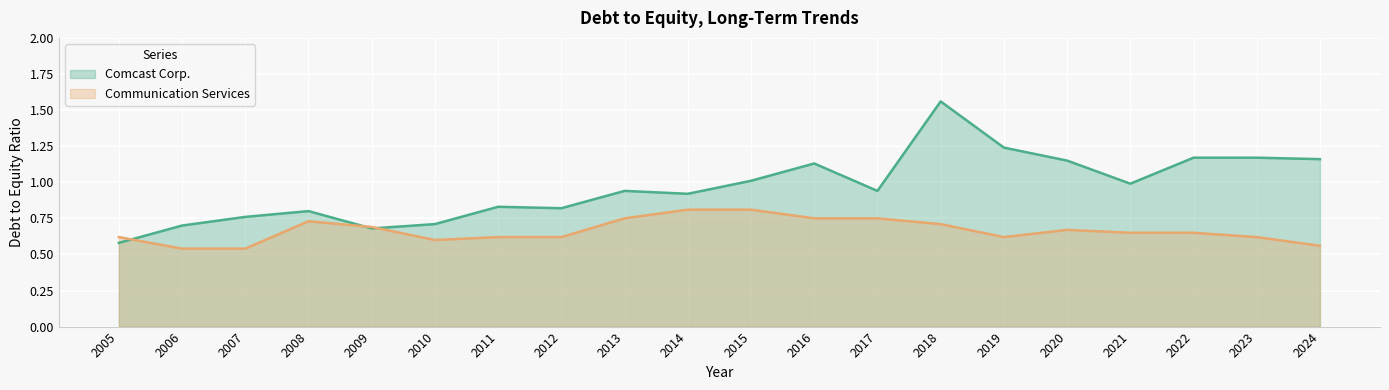

Between 2009 and 2011, which series saw the biggest shift?

Comcast Corp.